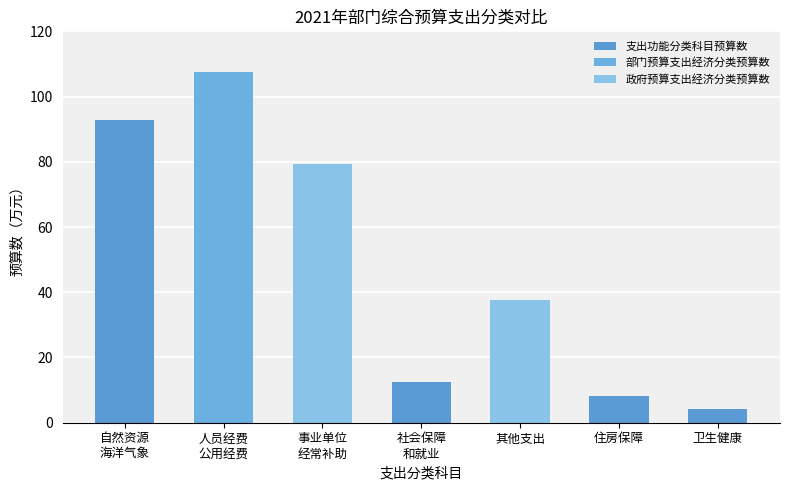

Which series has the largest range (max minus min)?

部门预算支出经济分类预算数